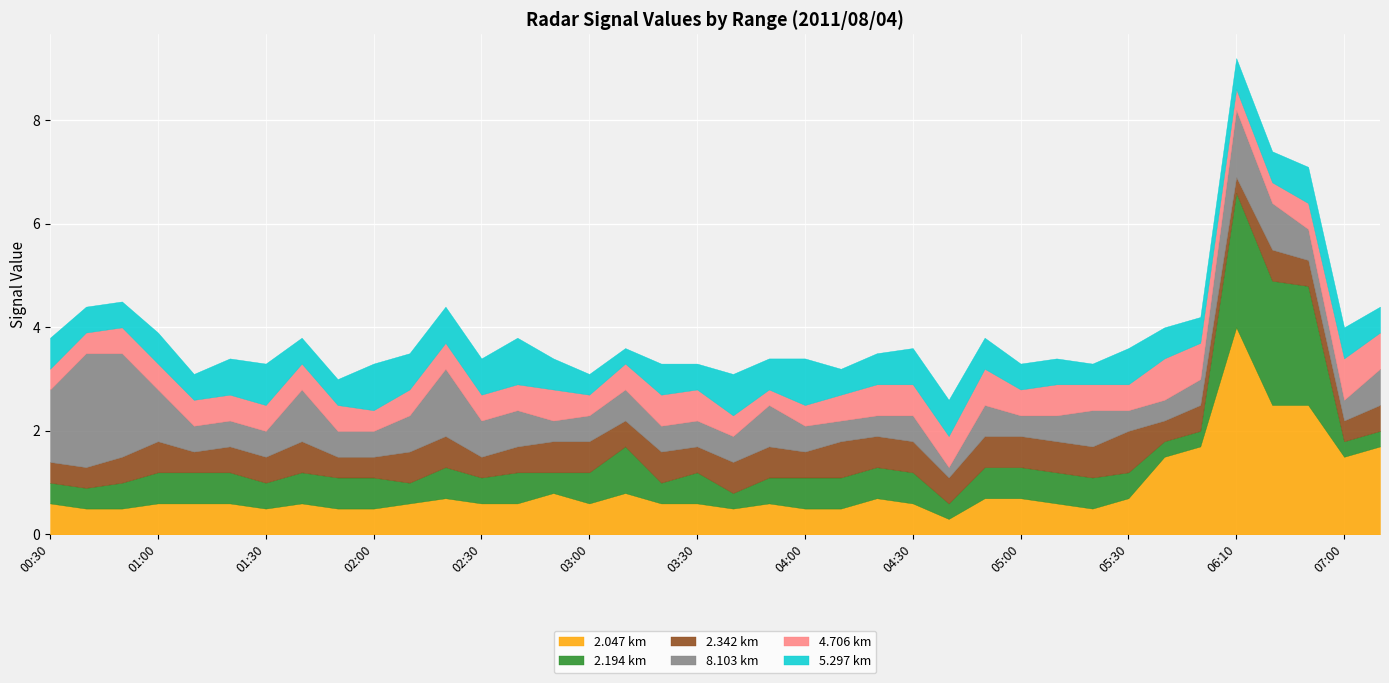

How many lines are shown in the chart?

6